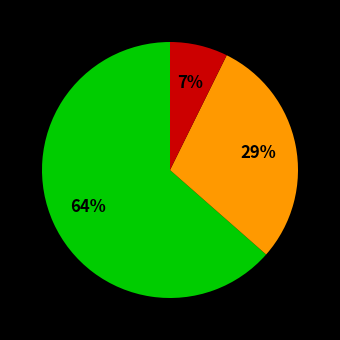

Is there any slice that represents more than half of the pie?

Yes